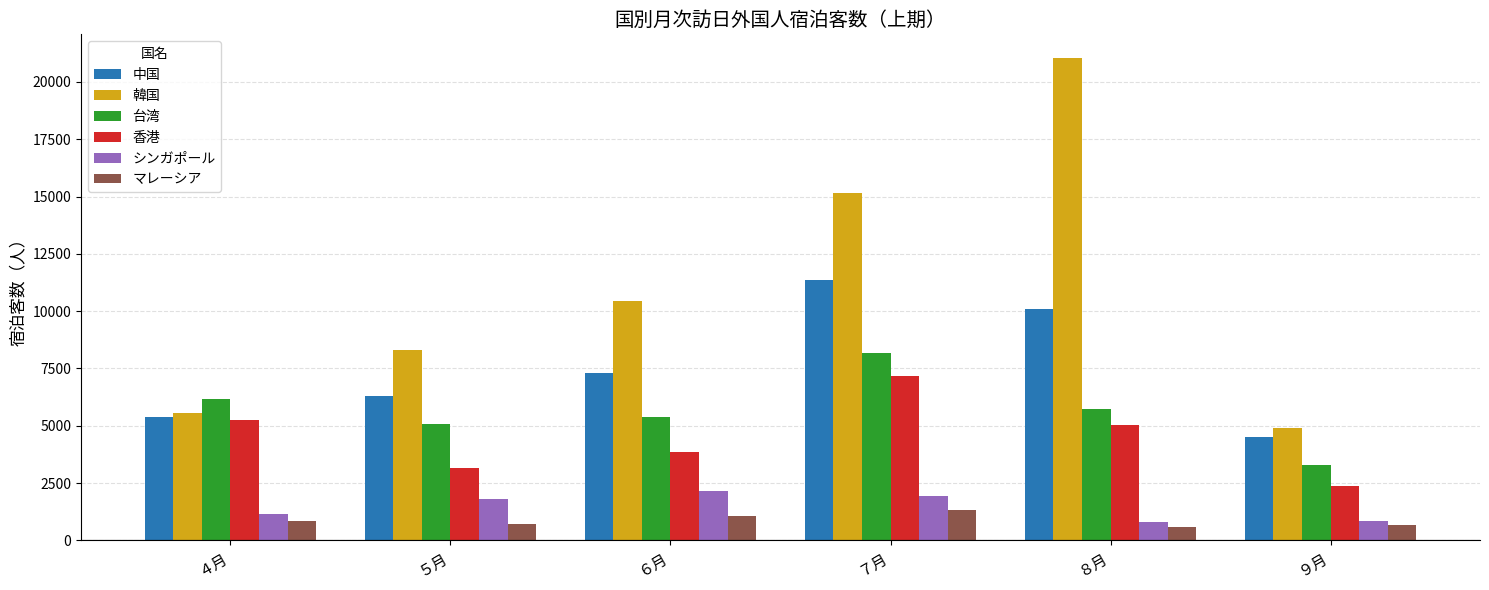

The value of 中国 at ６月 is 7319. True or false?

True